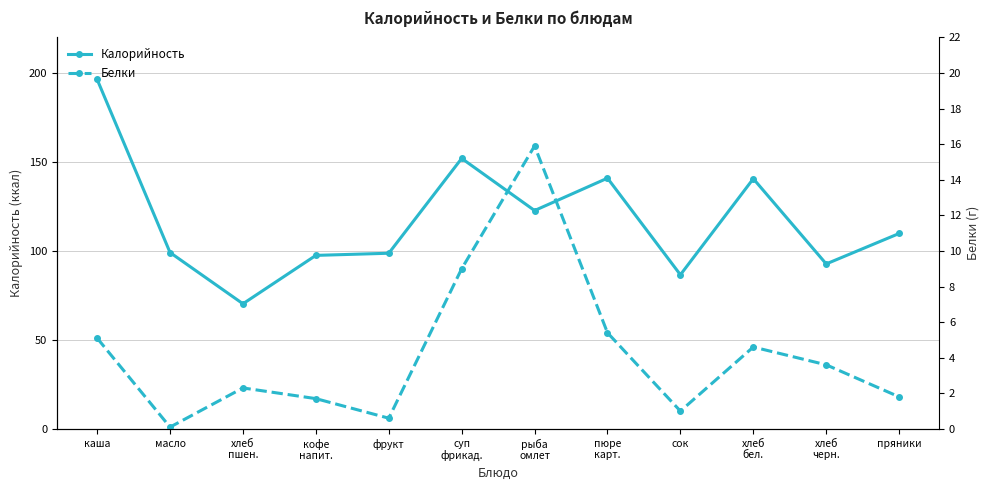

What is the total value across all series at пюре
карт.?

146.3